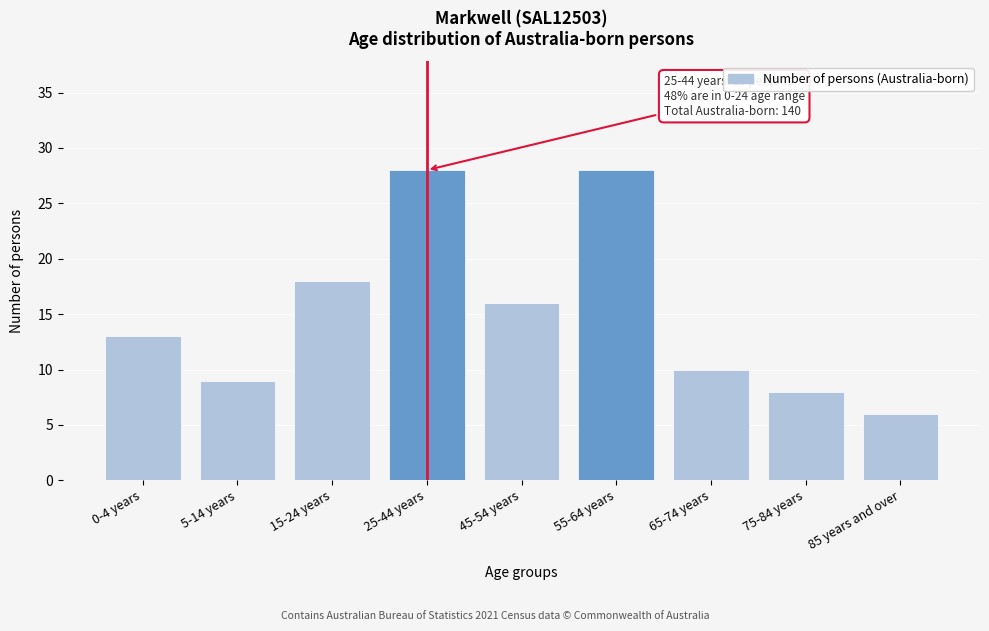

Reading left to right, transcribe all the data shown in this chart.

13	9	18	28	16	28	10	8	6